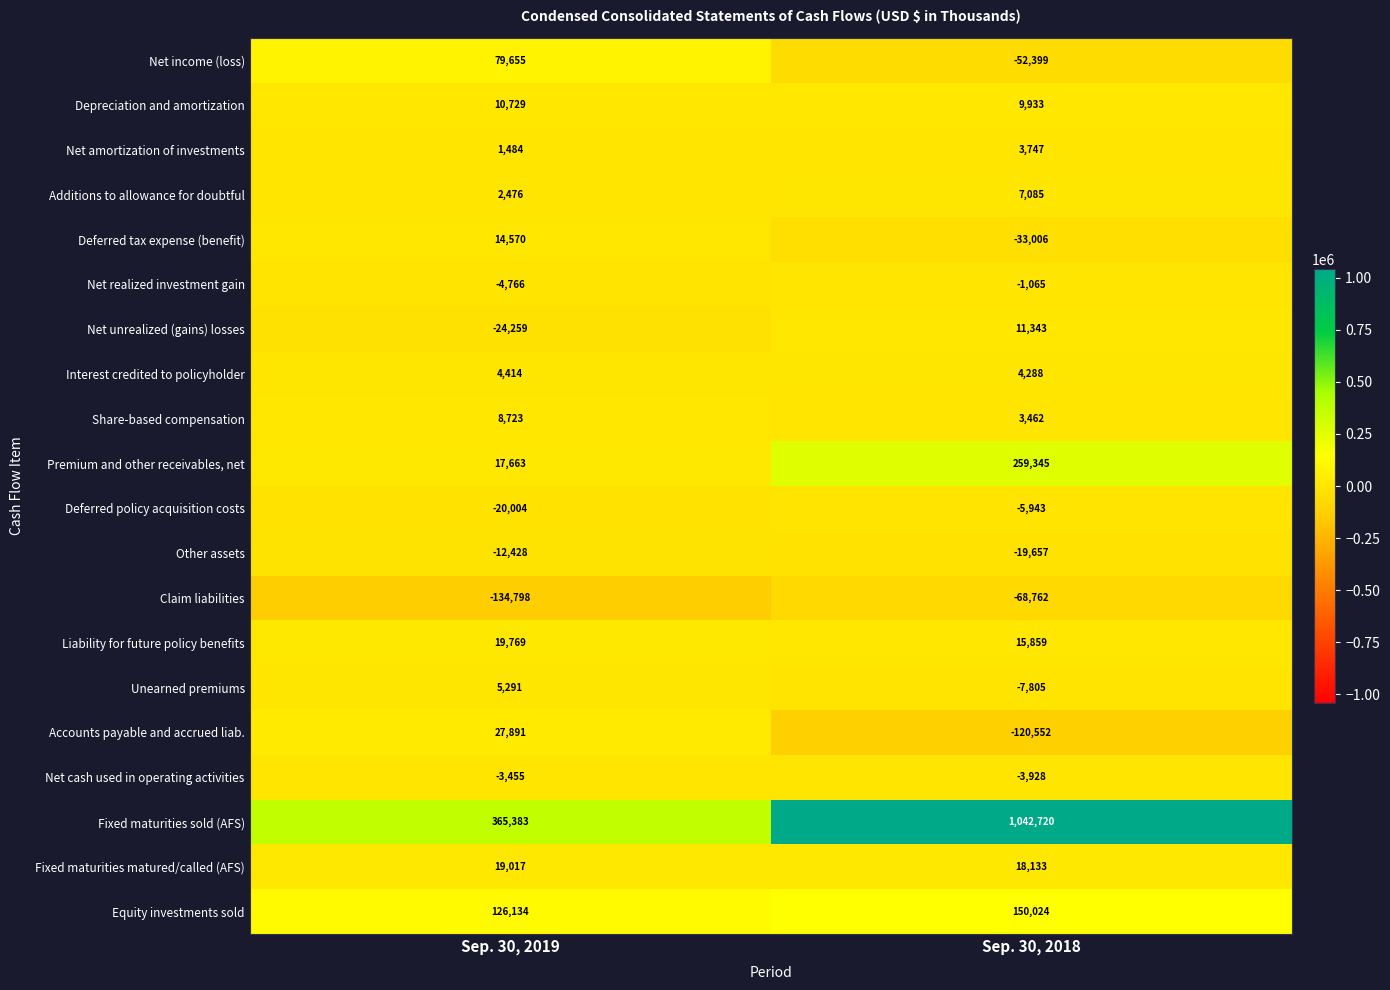

What value does the Interest credited to policyholder series have at Sep. 30, 2019?

4414